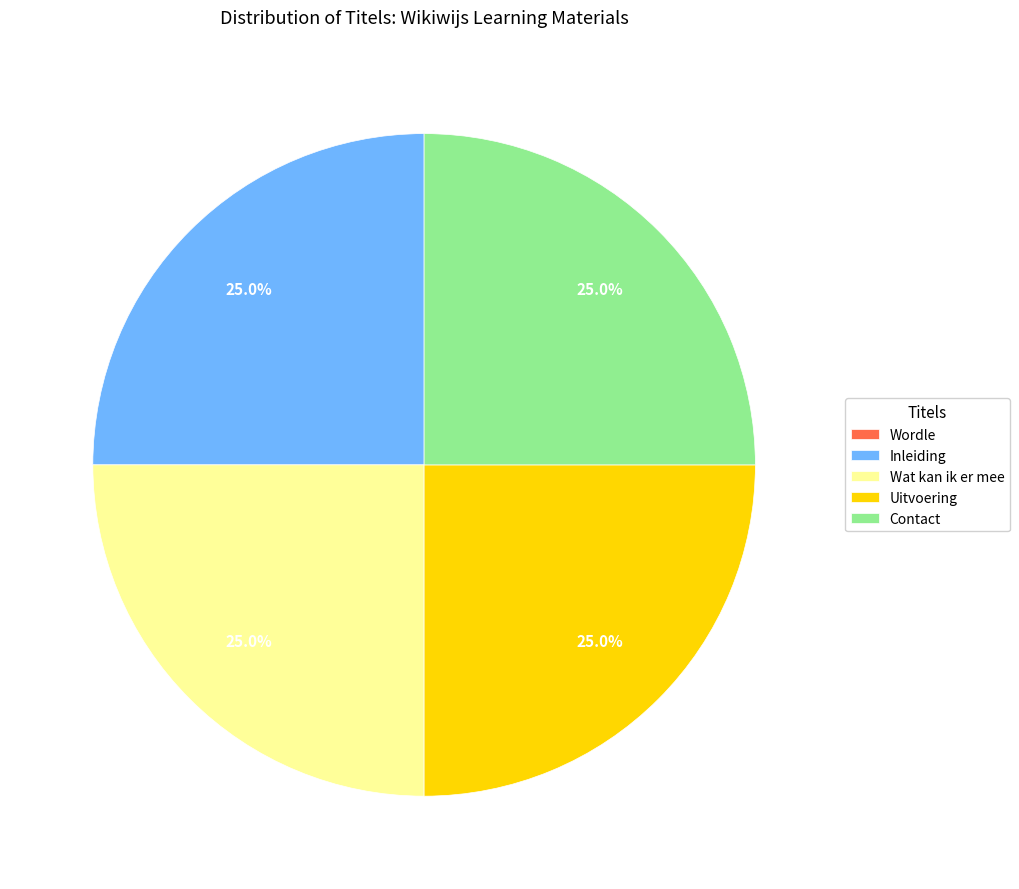

Does any single category account for the majority?

No